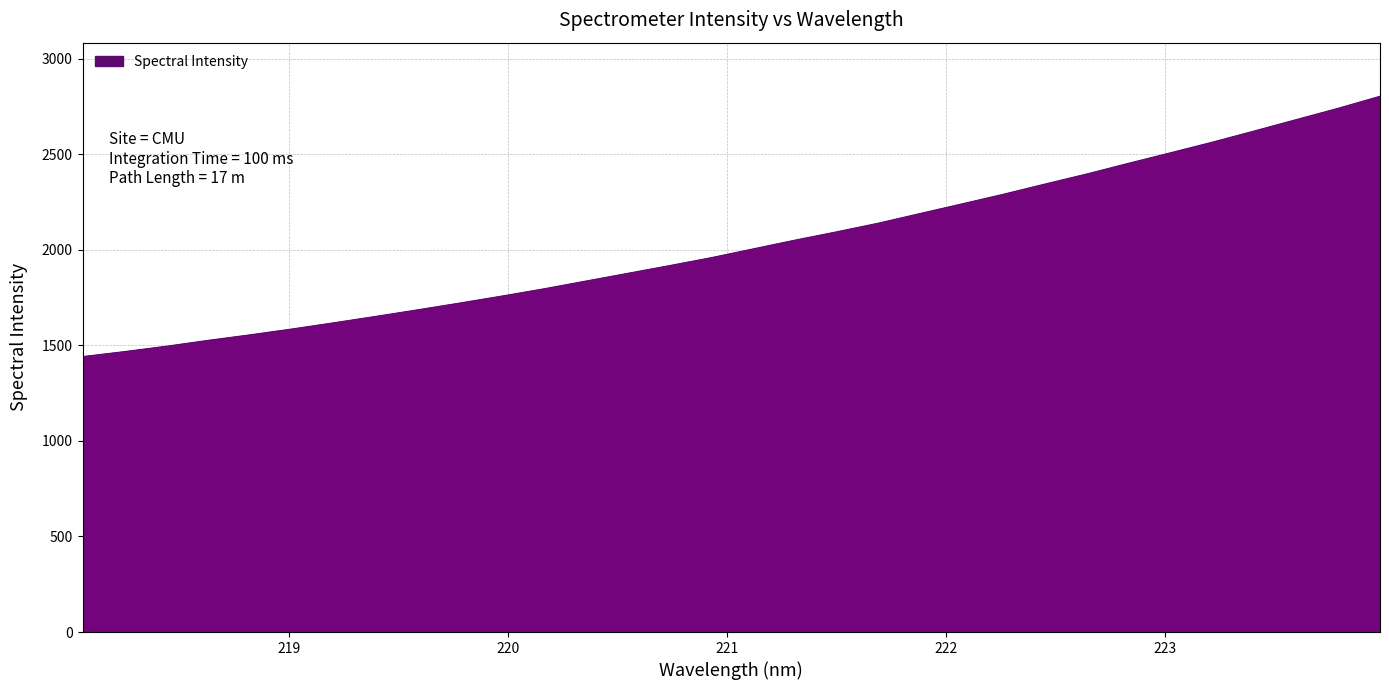

What is the difference between the maximum and minimum values?

1361.9